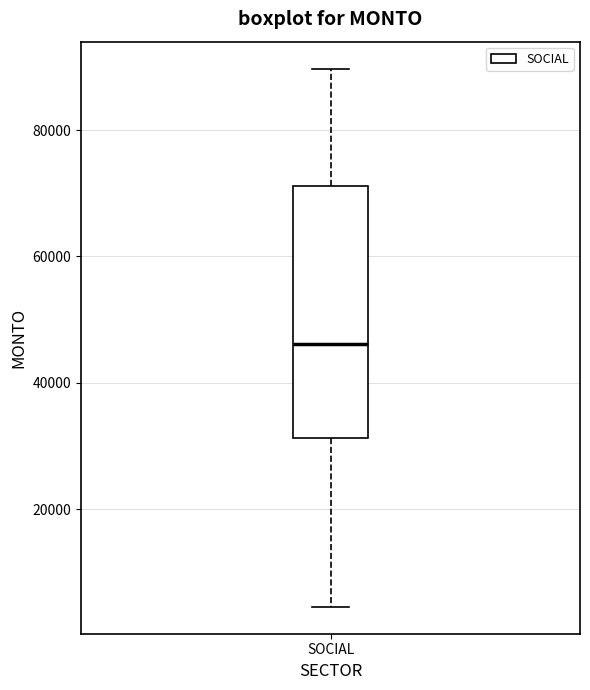

Read this box plot against the y-axis: the position of the median line, the range covered by the box, and the ends of both whiskers. The values are not printed on the chart, so give them approximately, as read against the axis.

median 46000, box 32000 to 72000, whiskers 4000 to 90000